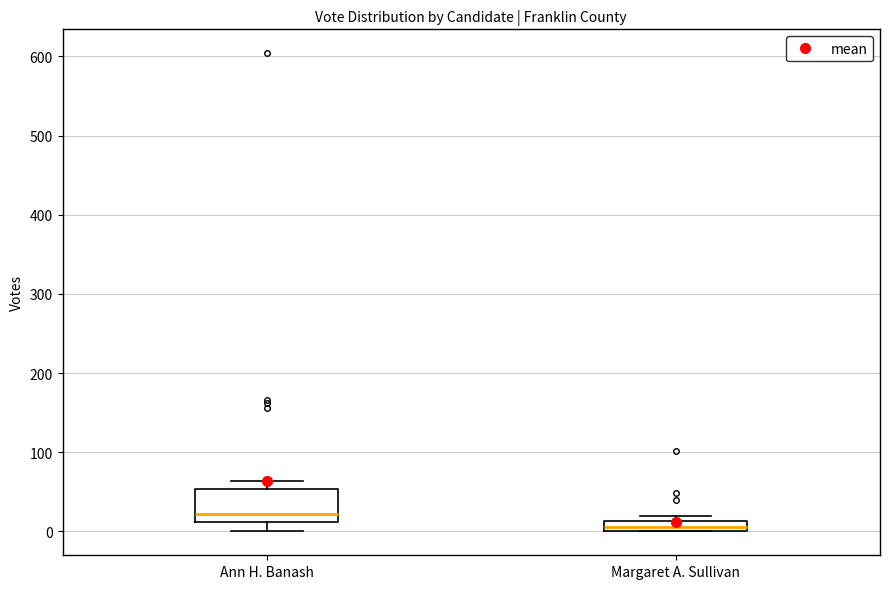

Comparing the boxes themselves (not the whiskers), which one is the tallest?

Ann H. Banash